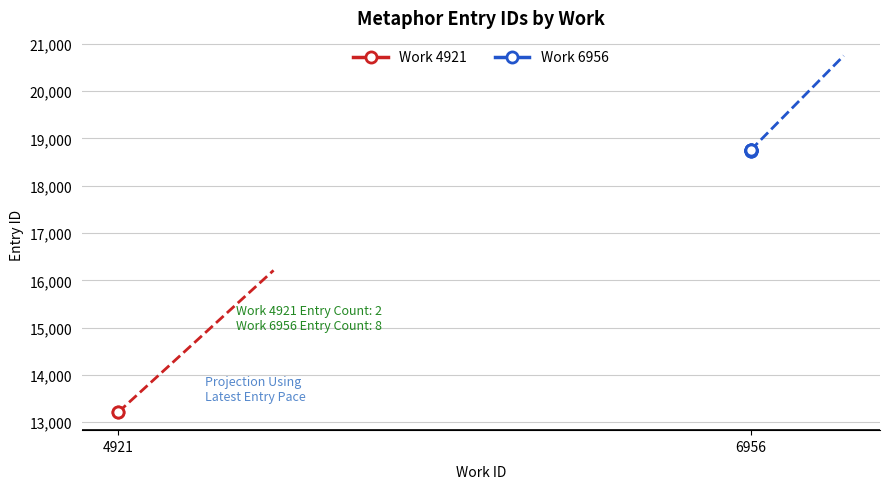

Which has a higher value, 6956 or 6956?

6956